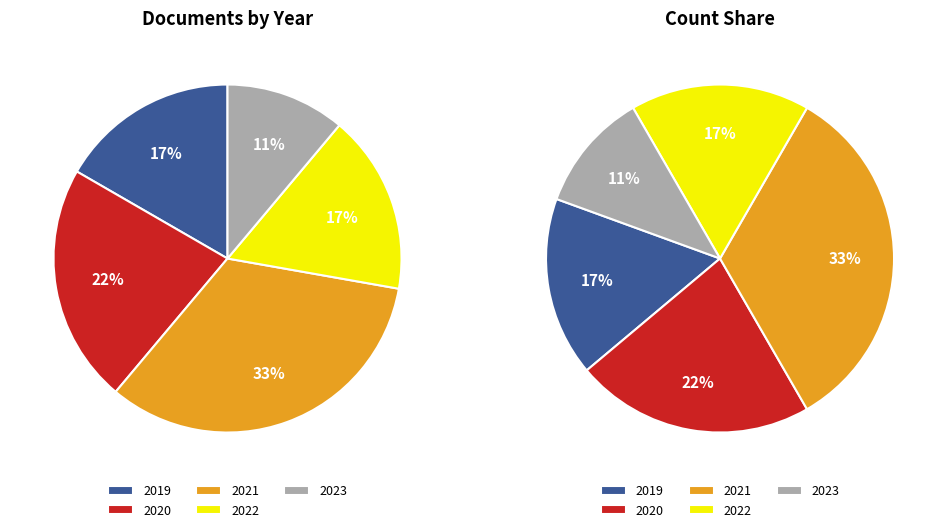

How much of the chart is everything except 2021?

66.7%